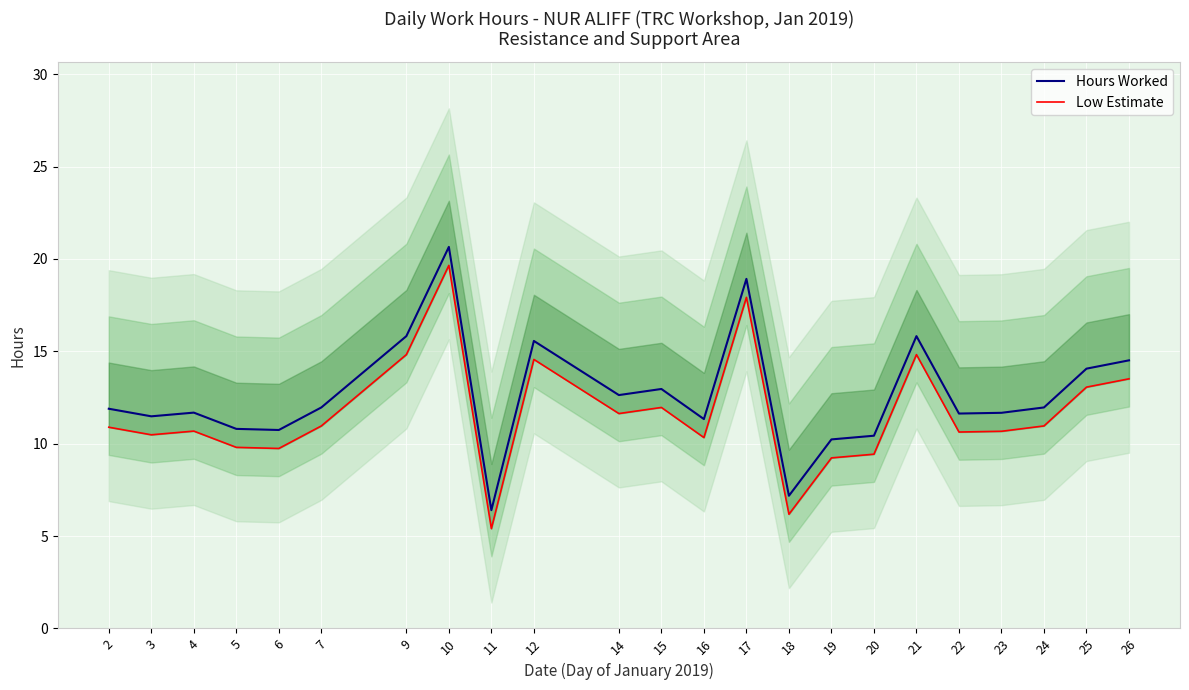

Where does the Hours Worked series first go above 11?

2